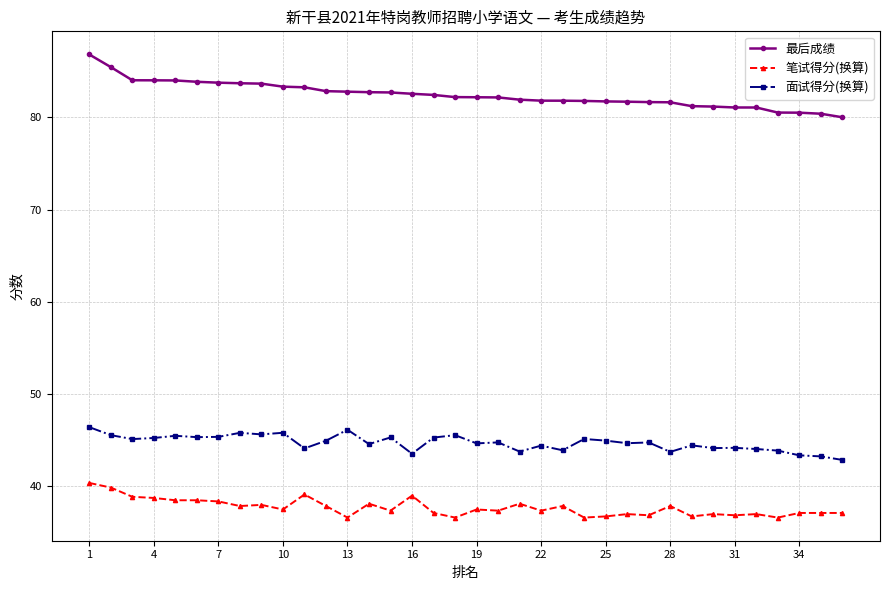

What is the maximum value for 最后成绩?

86.8